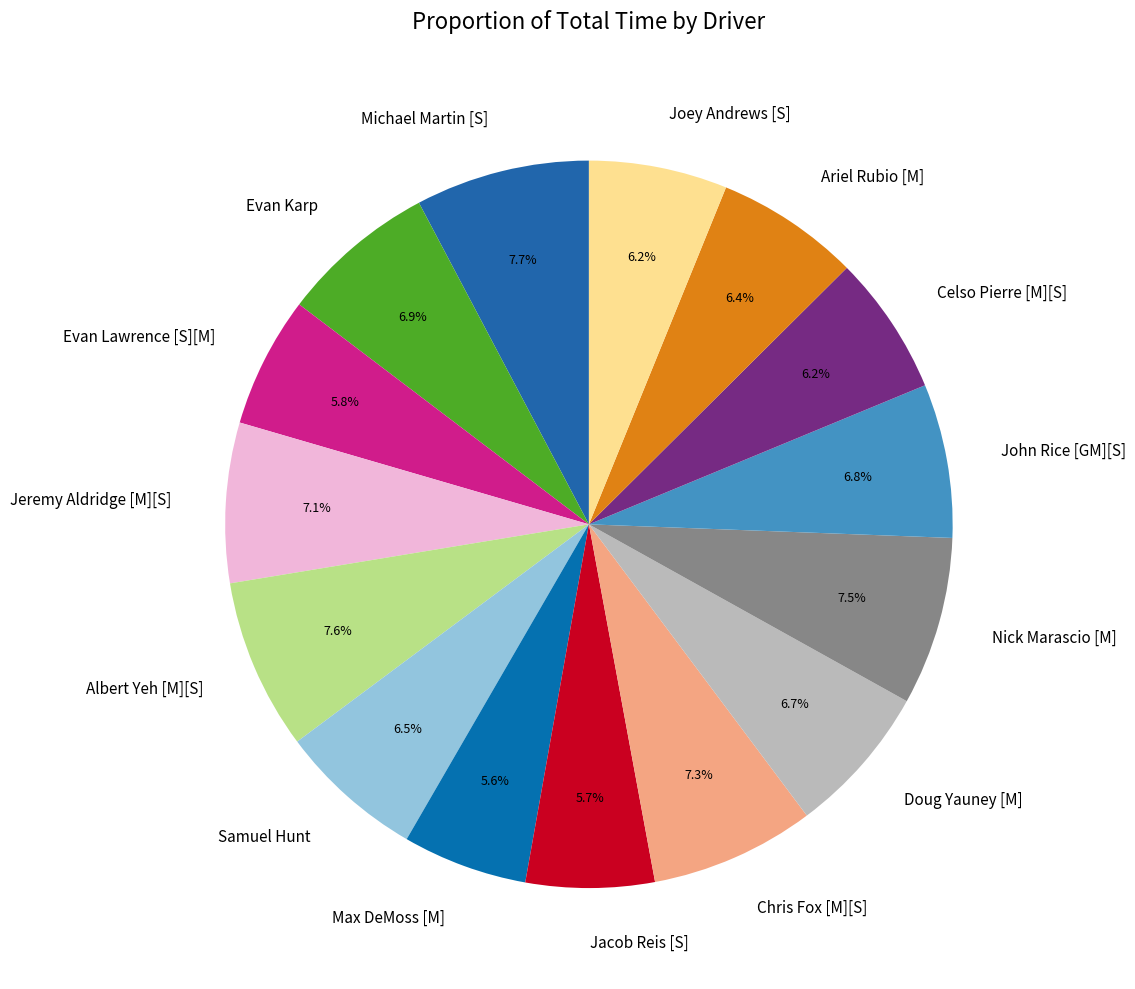

Does Albert Yeh [M][S] represent more than half of the total?

No